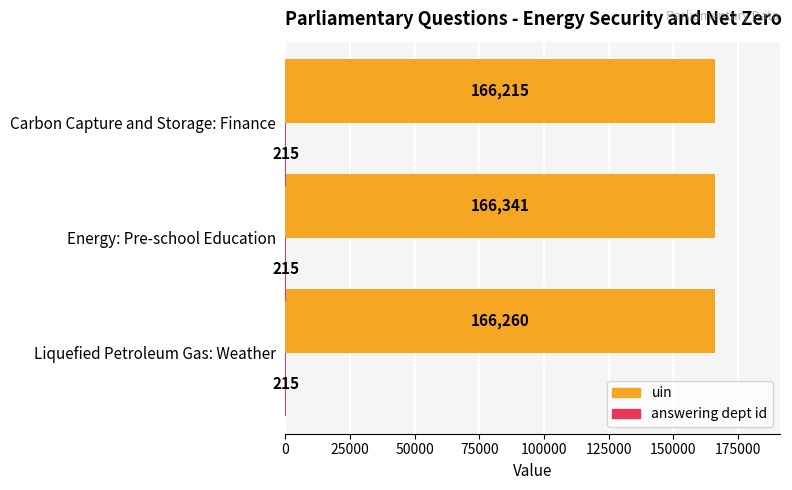

At which category is the sum across all series the highest?

Energy: Pre-school Education